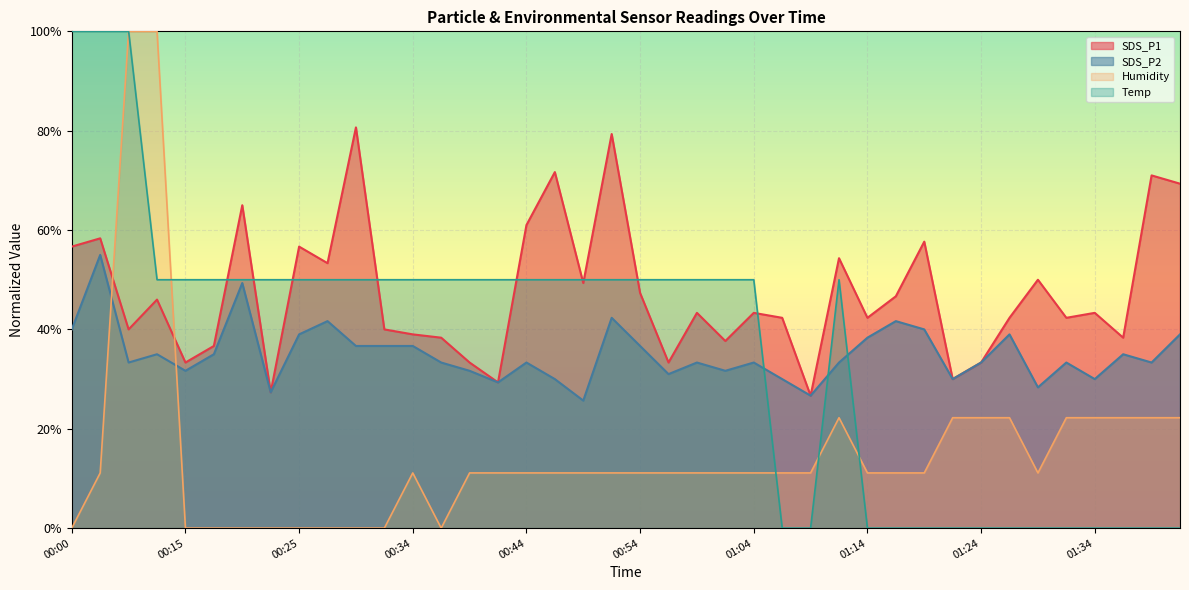

What is the label of the 25th point from the right?

00:42